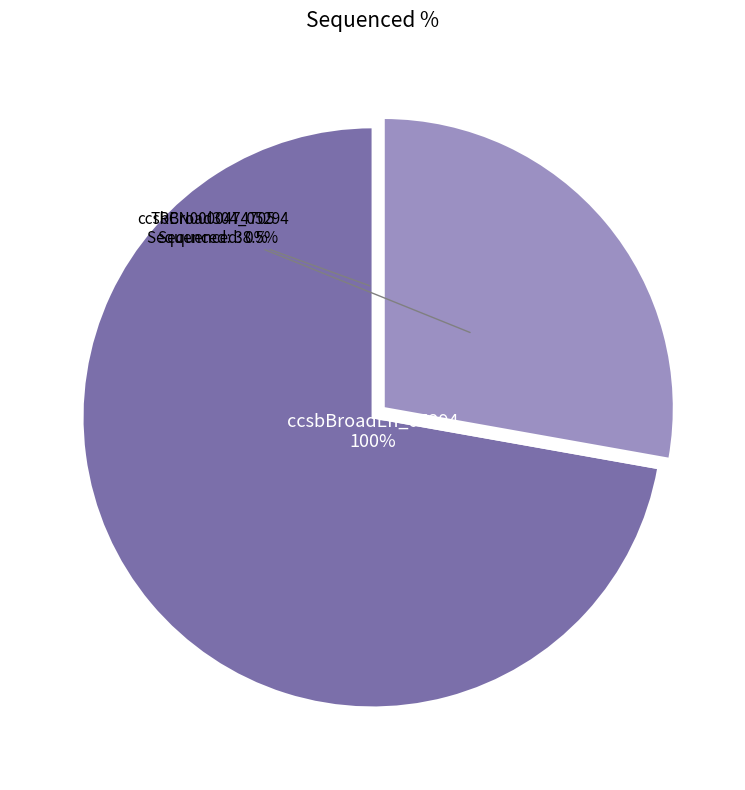

Combined, do ccsbBroad304_05294 and ccsbBroadEn_05294 account for over 50%?

Yes